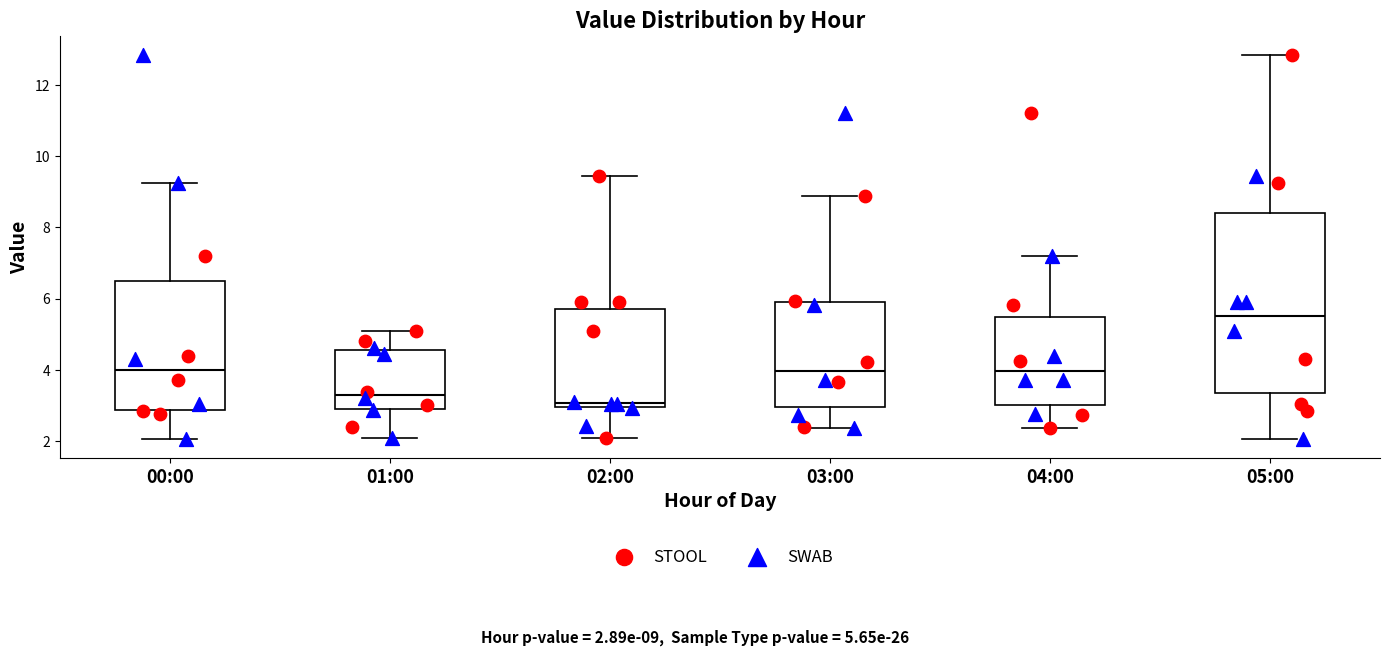

Reading left to right, read every box against the y-axis: the position of its median line, the range the box covers, and the ends of its whiskers. The values are not printed on the chart, so give them approximately, as read against the axis.

00:00: median 4.0, box 2.8 to 6.6, whiskers 2.0 to 9.2
01:00: median 3.2, box 3.0 to 4.6, whiskers 2.2 to 5.2
02:00: median 3.0 (just above the box's lower edge), box 3.0 to 5.8, whiskers 2.2 to 9.4
03:00: median 4.0, box 3.0 to 6.0, whiskers 2.4 to 8.8
04:00: median 4.0, box 3.0 to 5.4, whiskers 2.4 to 7.2
05:00: median 5.6, box 3.4 to 8.4, whiskers 2.0 to 12.8